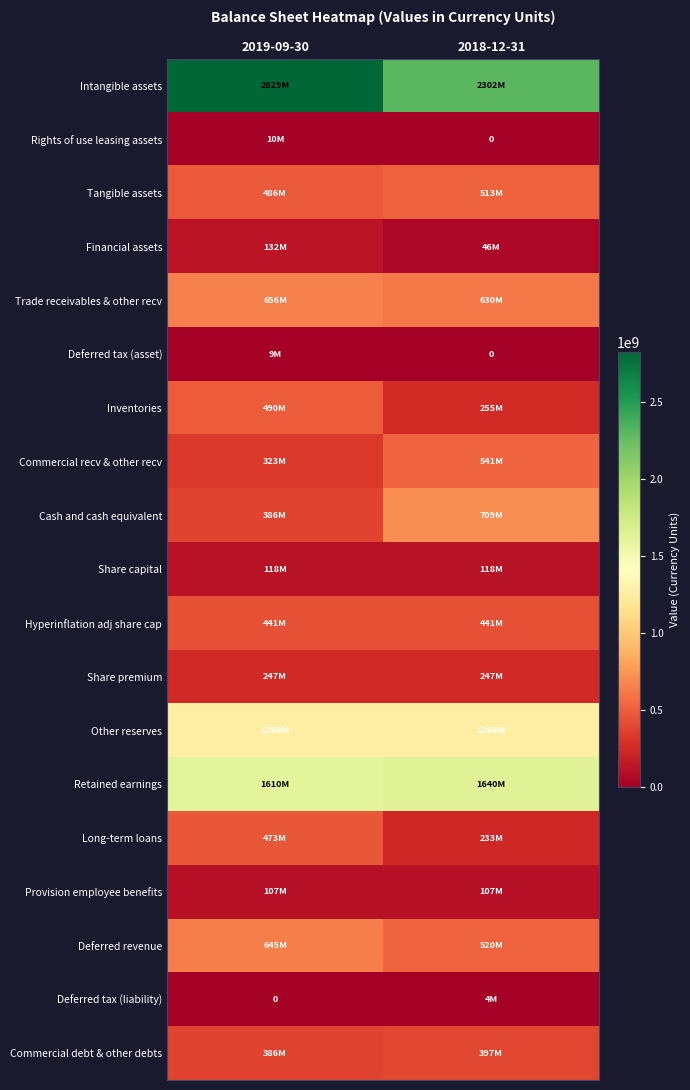

Which series has the largest total across all categories?

Intangible assets